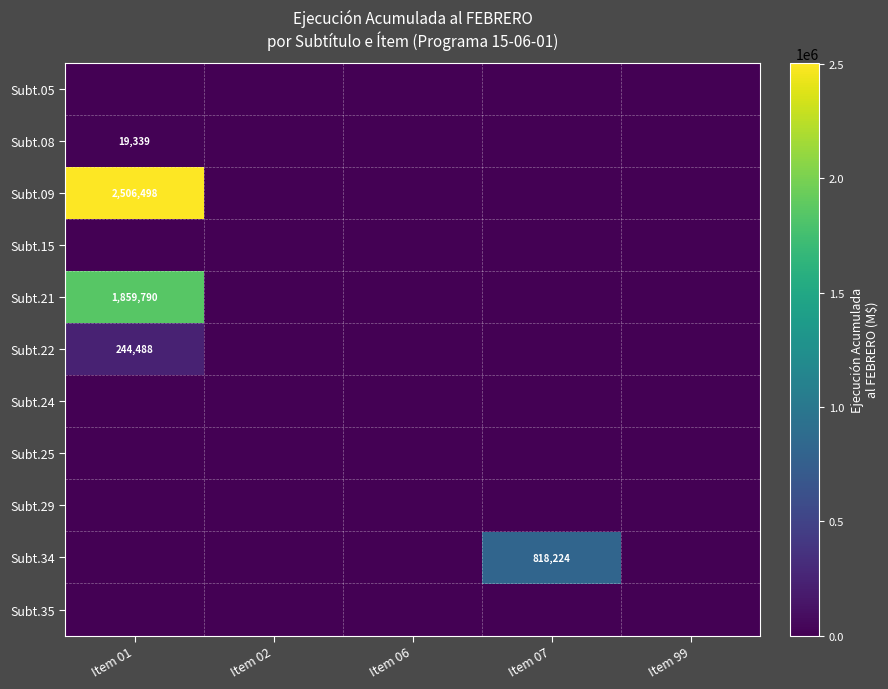

Count the number of categories in the chart.

5